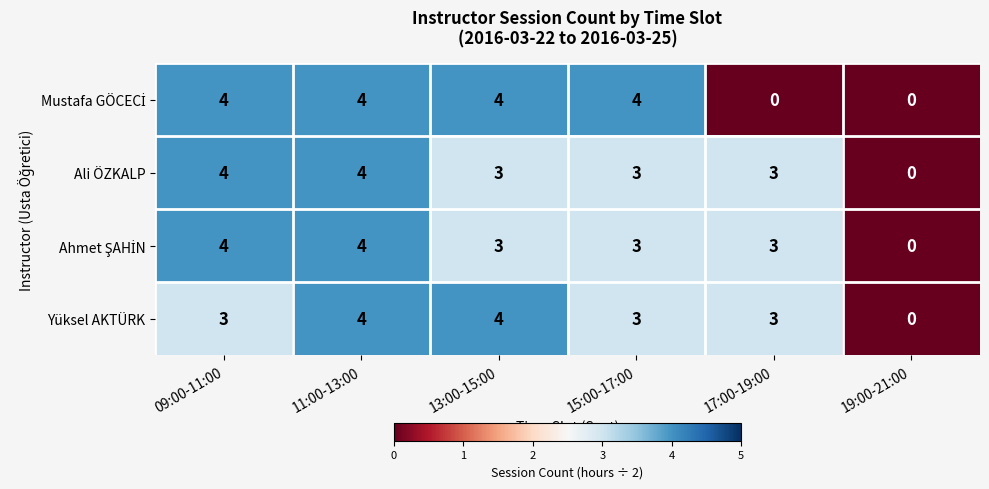

True or false: Ali ÖZKALP has a value of 2 at 09:00-11:00.

False